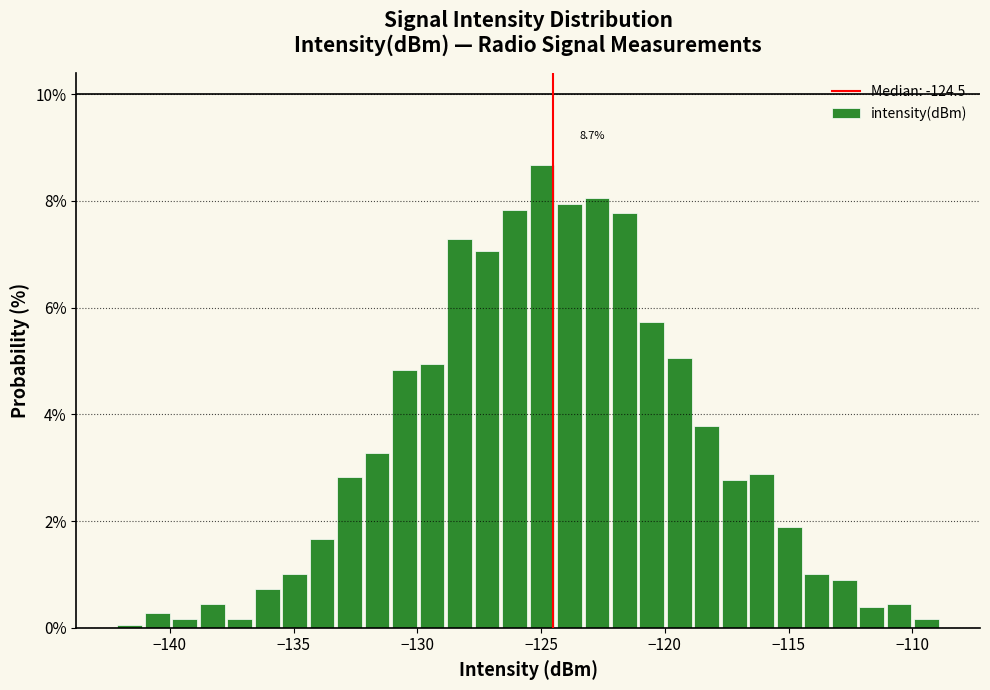

Read against the x-axis, roughly where is the centre of the tallest bar?

-125.0